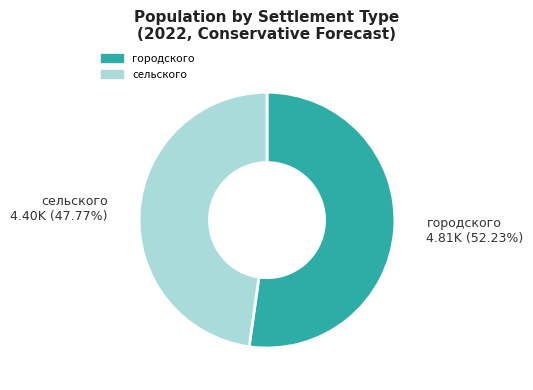

Which slice is the largest?

городского